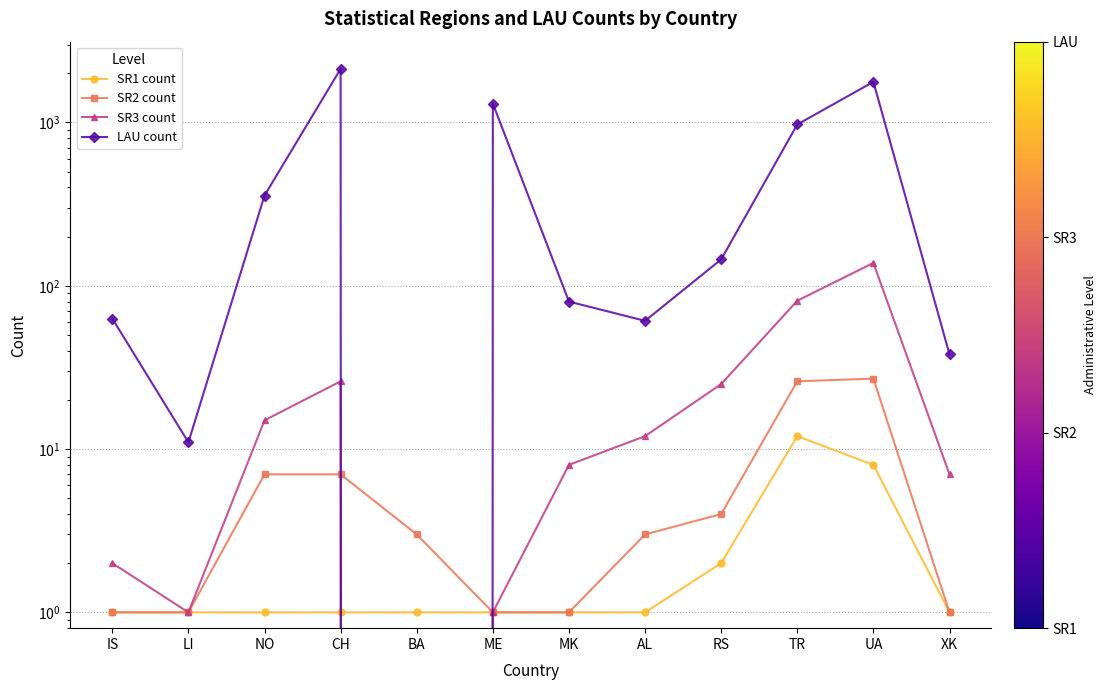

What is the maximum value for SR3 count?

138